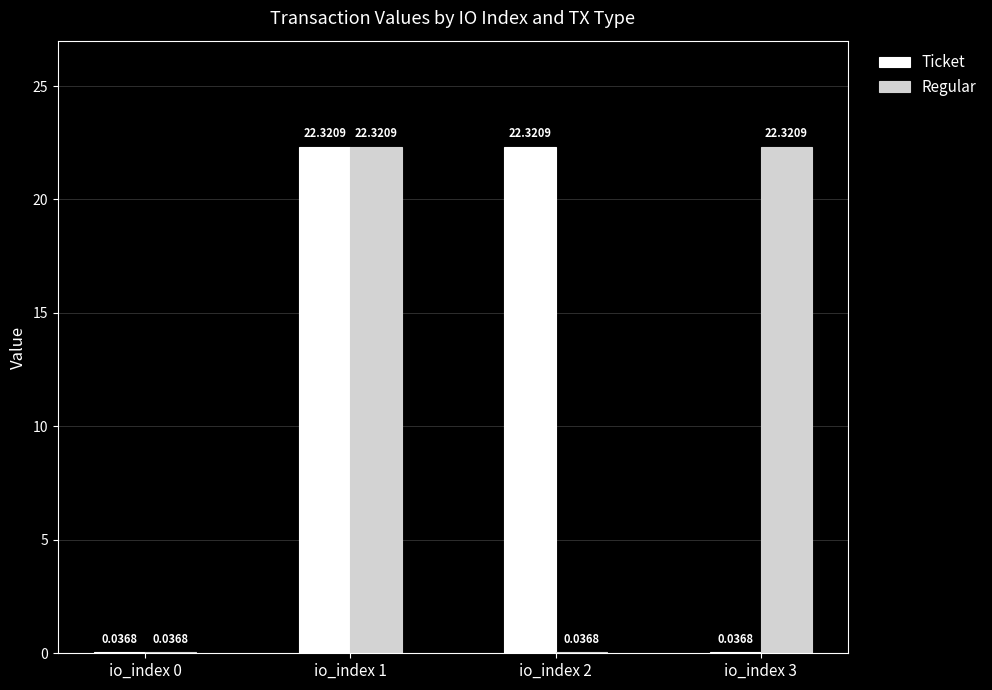

Between io_index 0 and io_index 2, which series saw the biggest shift?

Ticket